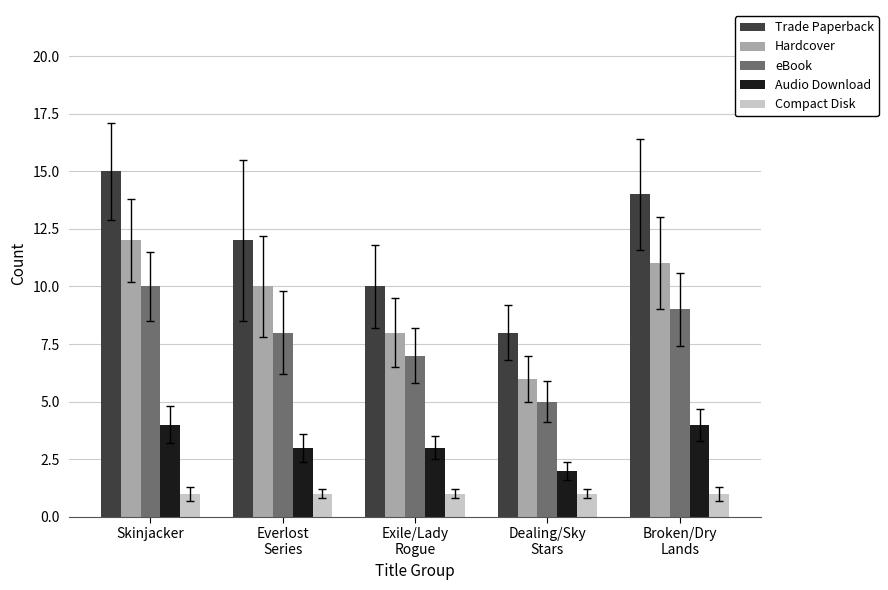

What is the value of the Compact Disk bar at the 4th from the left?

1